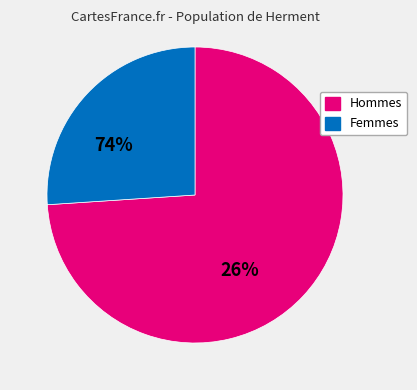

Combined, do Femmes and Hommes account for over 50%?

Yes